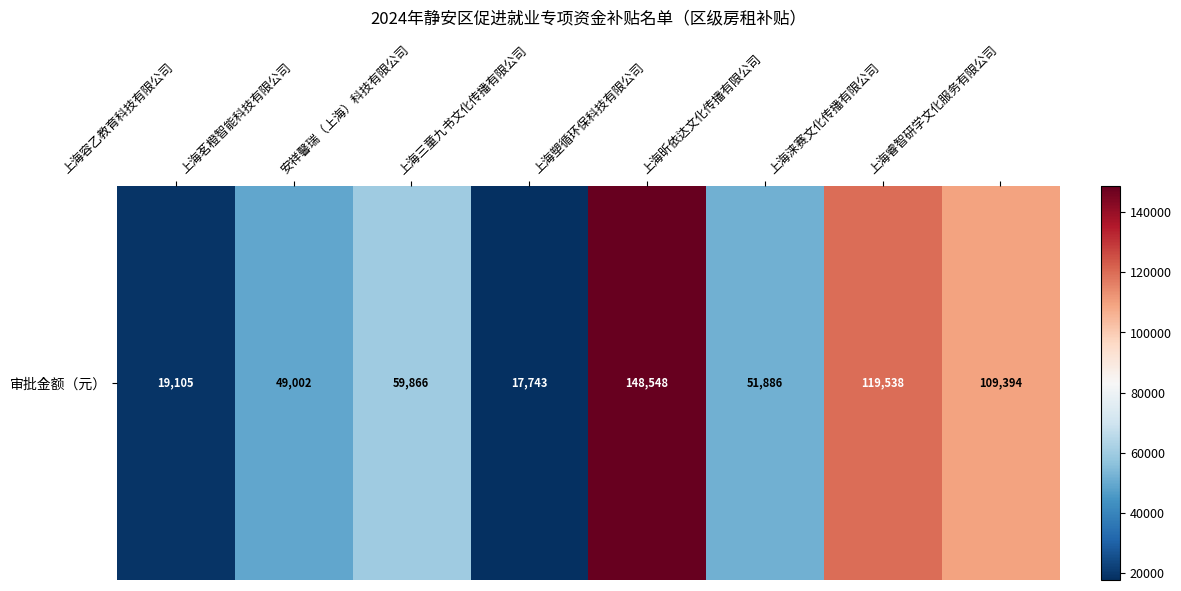

Rank the categories by value from lowest to highest.

上海三童九书文化传播有限公司, 上海容乙教育科技有限公司, 上海茗橙智能科技有限公司, 上海昕依达文化传播有限公司, 安祥馨瑞（上海）科技有限公司, 上海睿智研学文化服务有限公司, 上海涞赛文化传播有限公司, 上海塑循环保科技有限公司